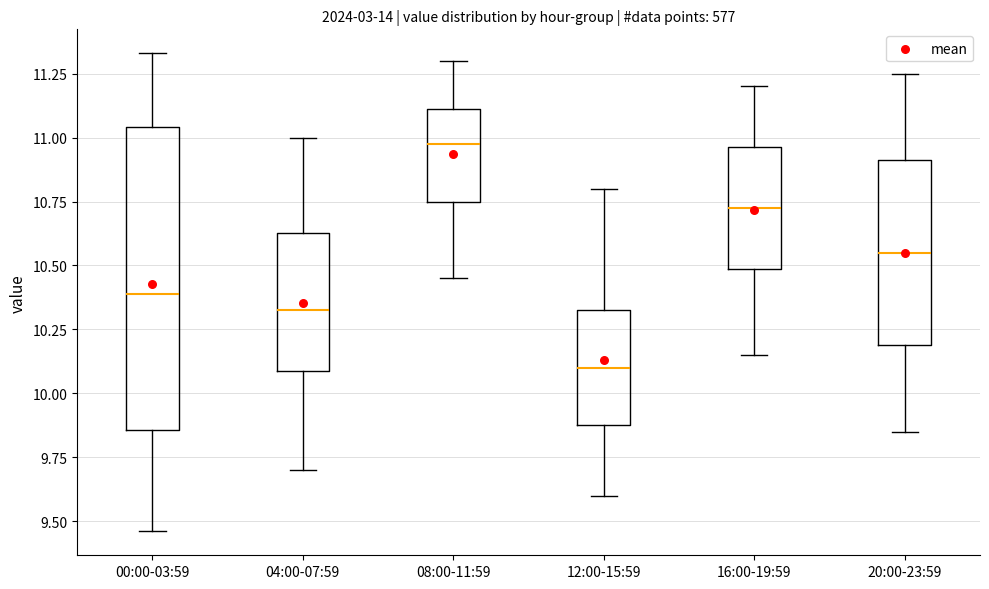

Where does the median line of the box for 16:00-19:59 sit on the y-axis? The values are not printed on the chart, so give them approximately, as read against the axis.

10.75